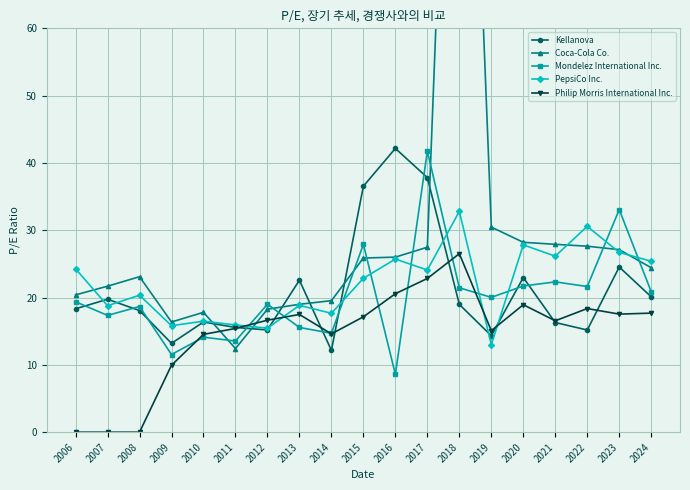

Which has a higher value, 2018 or 2022?

2018